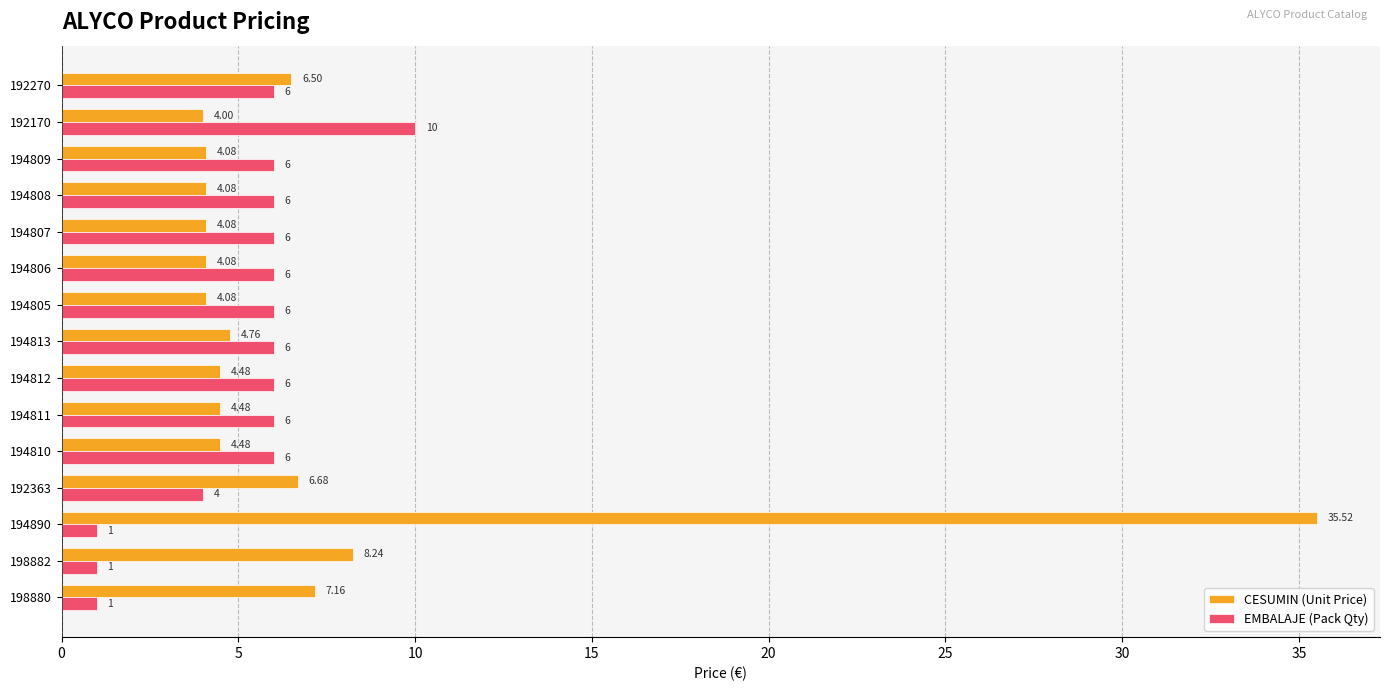

Count the EMBALAJE (Pack Qty) values in the range 4 to 6.

11